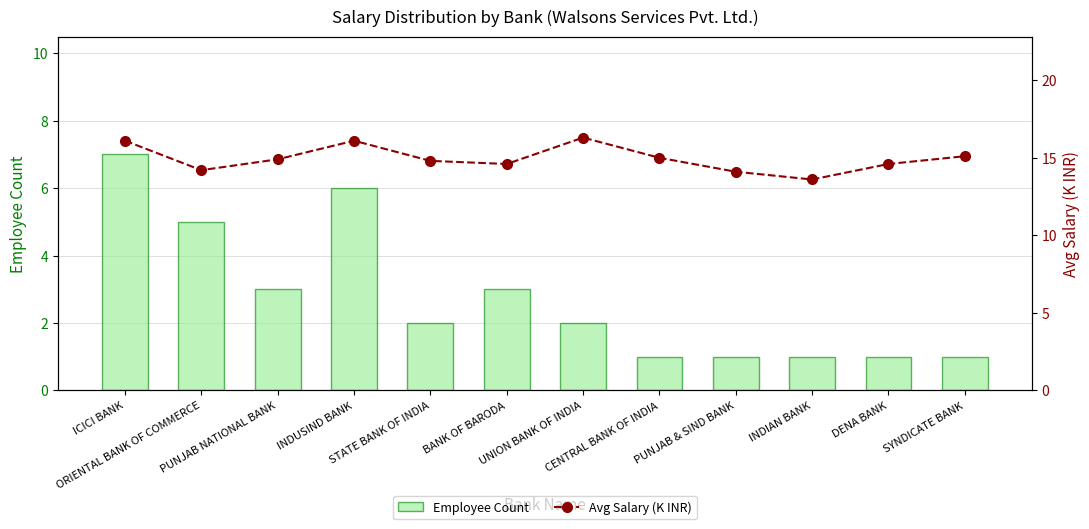

The Avg Salary (K INR) series shows 15.1 at SYNDICATE BANK. True or false?

True